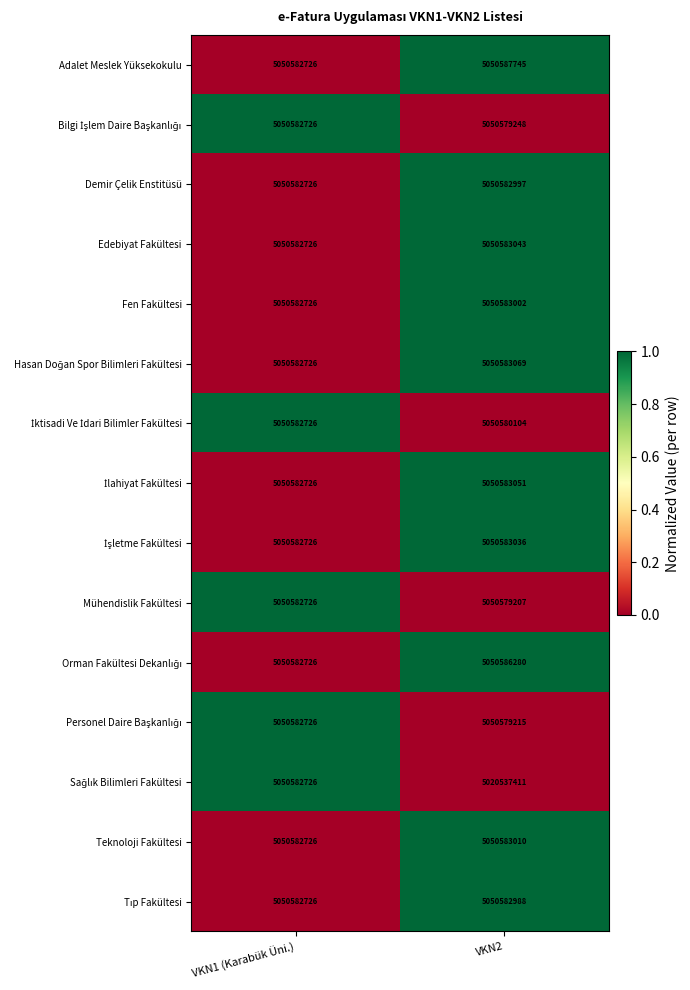

What is the difference between the Edebiyat Fakültesi values at VKN2 and VKN1 (Karabük Üni.)?

317